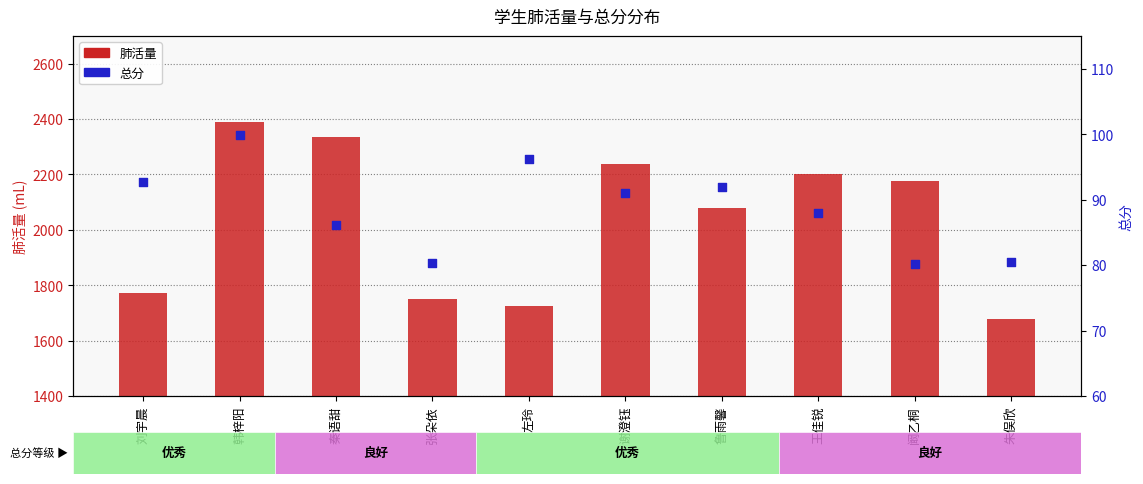

Which series has the largest Y range (max minus min)?

肺活量